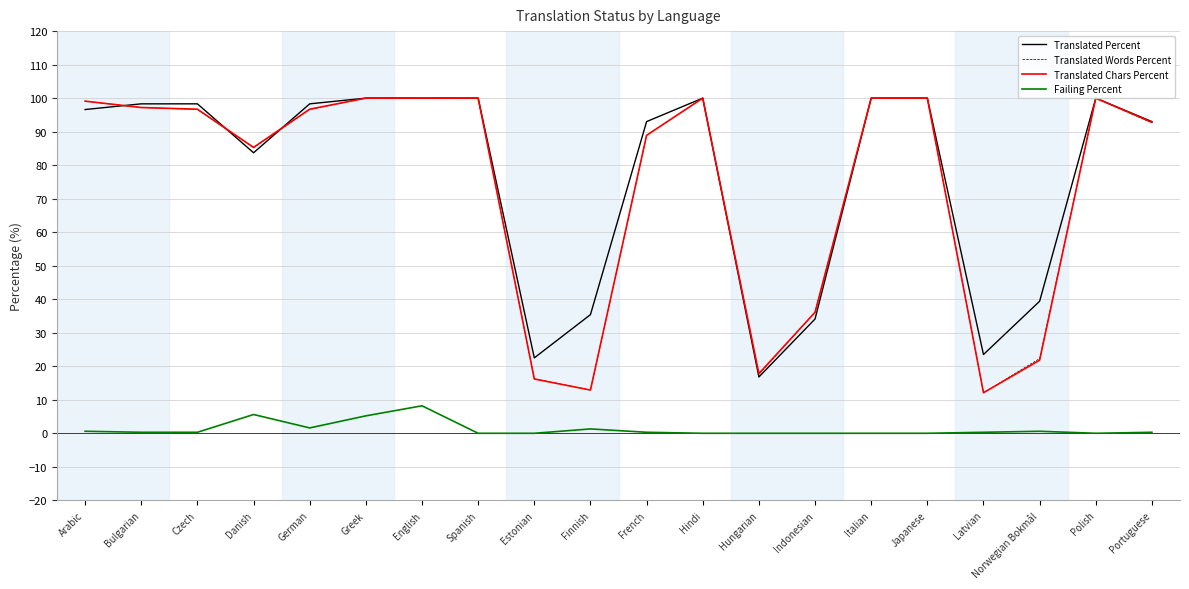

How many values in the Translated Percent series exceed 98?

10